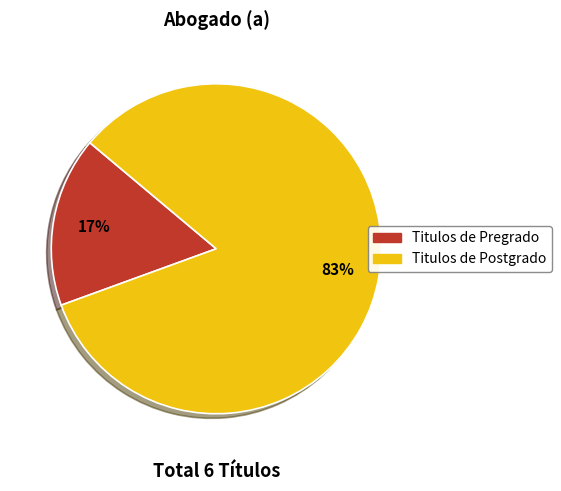

To the nearest percent, what is the average slice percentage?

50%